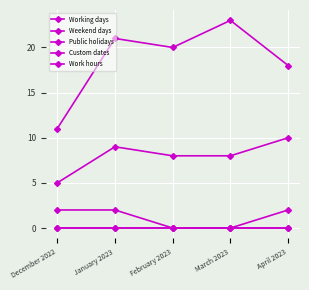

Is this an area chart (filled region under the line)?

No